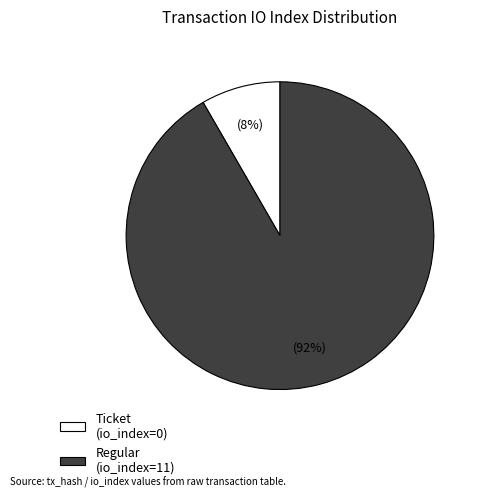

Does Regular (io_index=11) represent more than half of the total?

Yes